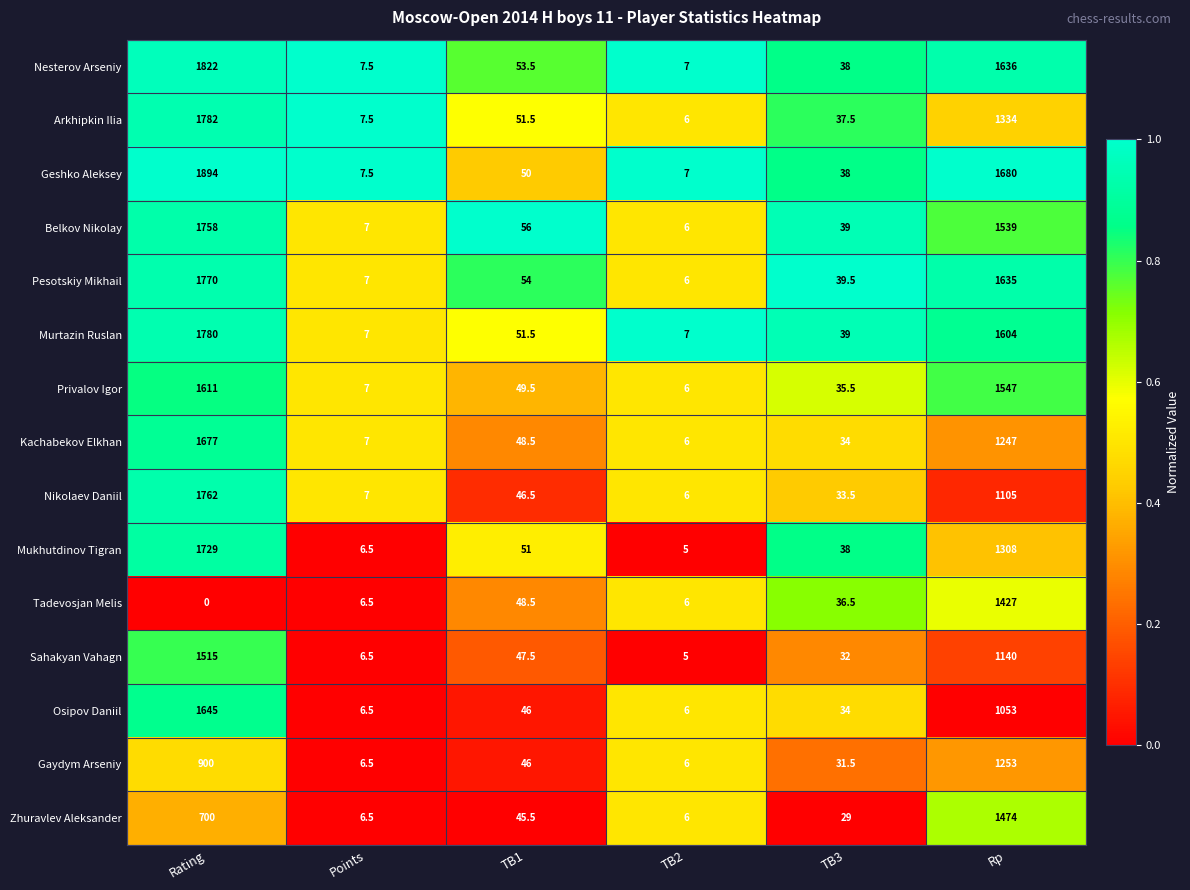

Where does the Zhuravlev Aleksander series first go above 45?

Rating